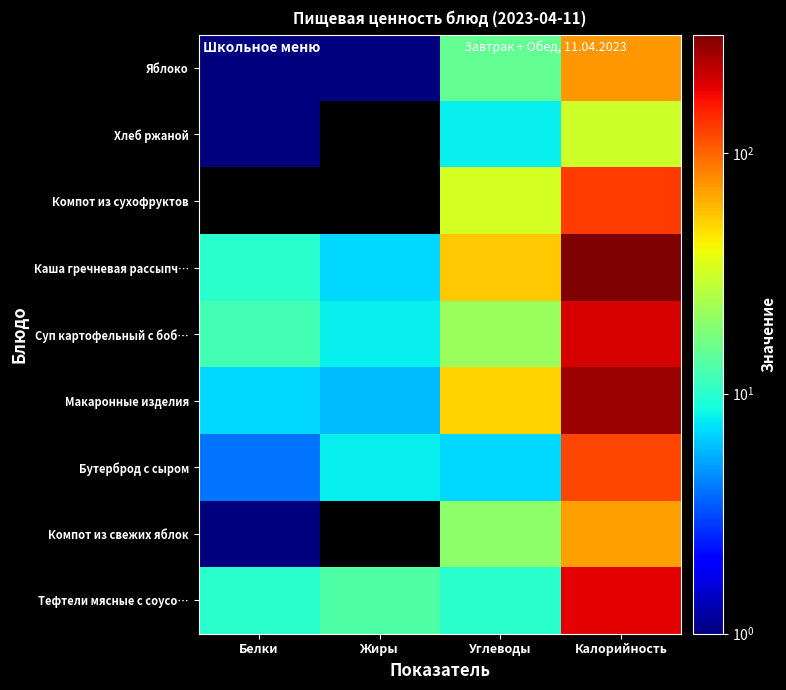

What is the greatest value displayed?

312